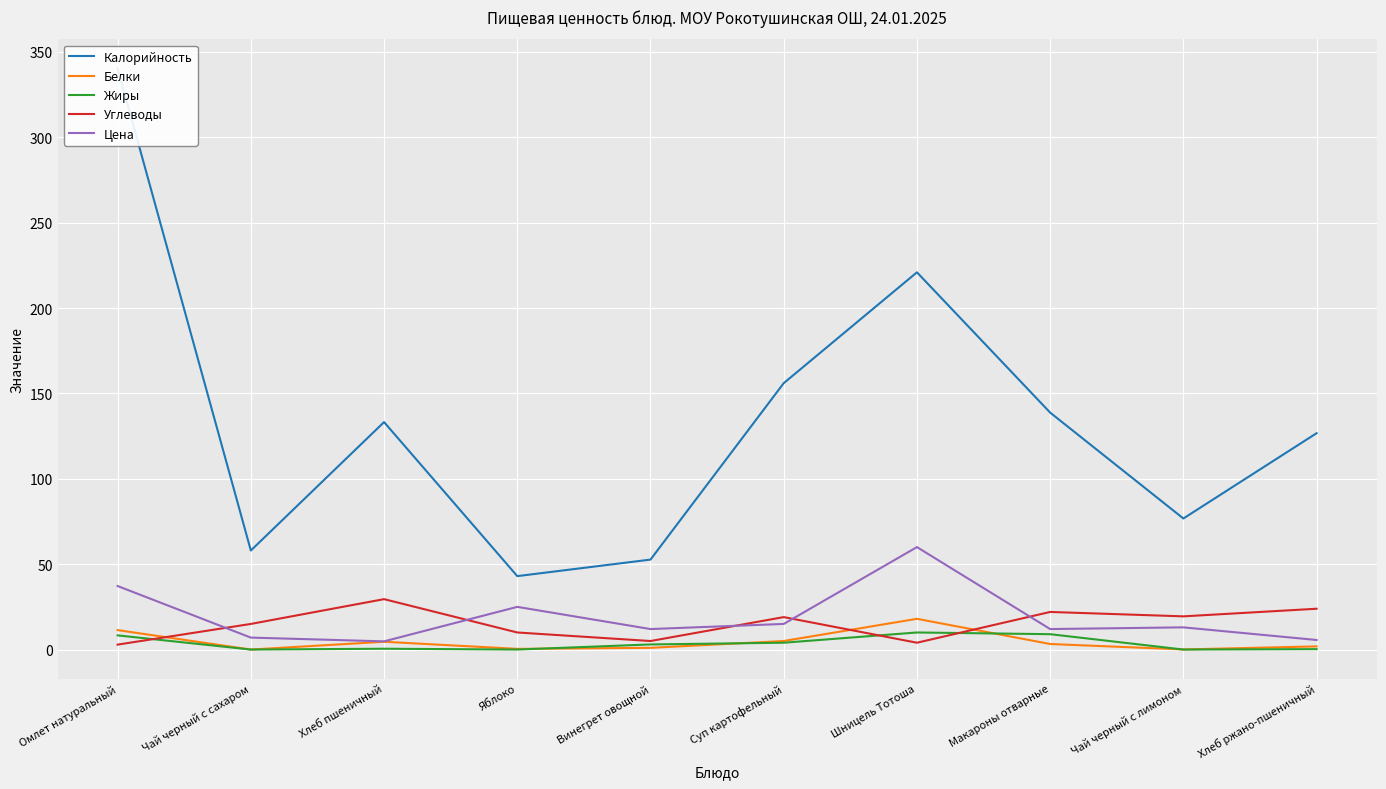

What is the label of the 1st point from the right?

Хлеб ржано-пшеничный